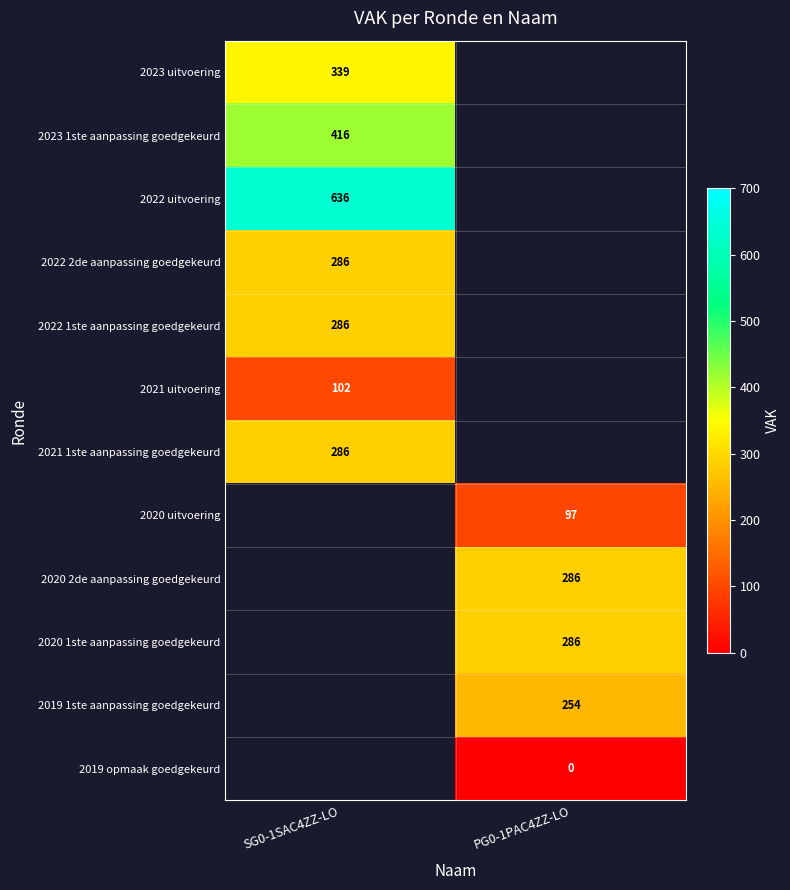

Which label corresponds to the largest value in the chart?

SG0-1SAC4ZZ-LO